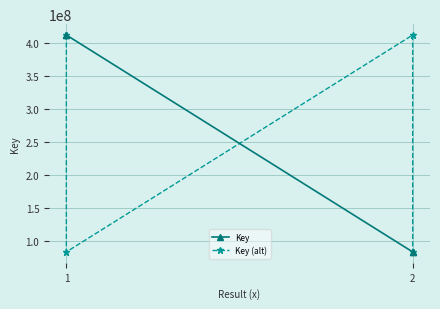

Which series changed the most between 1 and 2?

Key